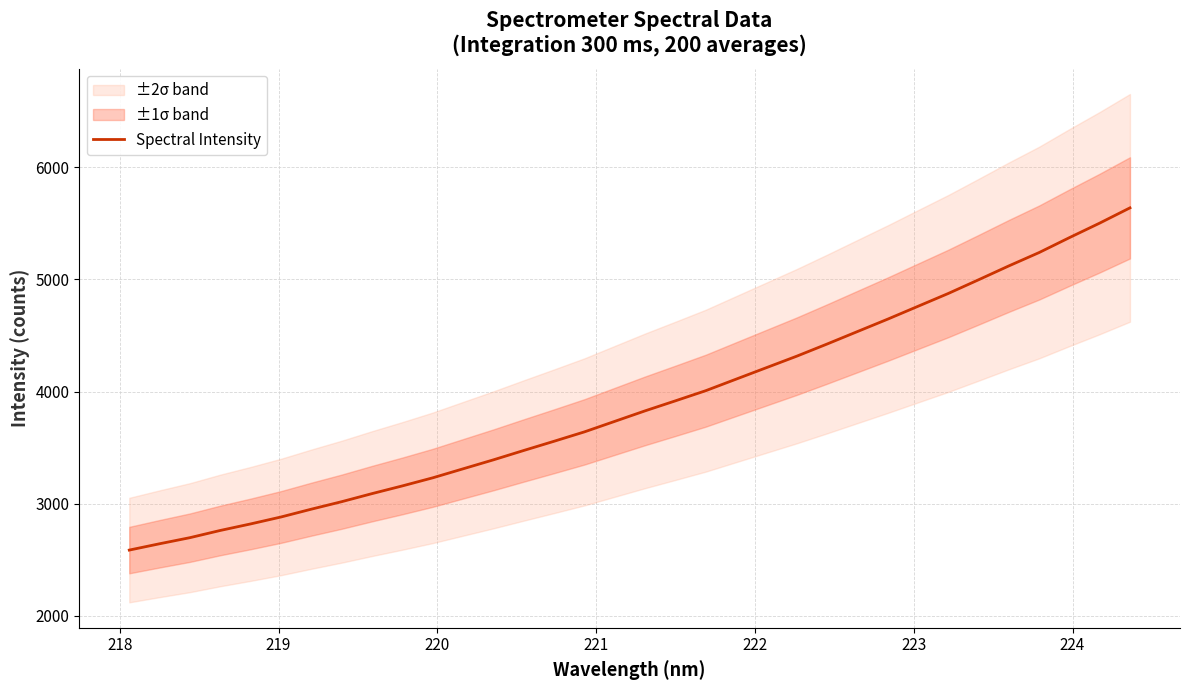

What is the maximum value for Spectral Intensity?

5636.3